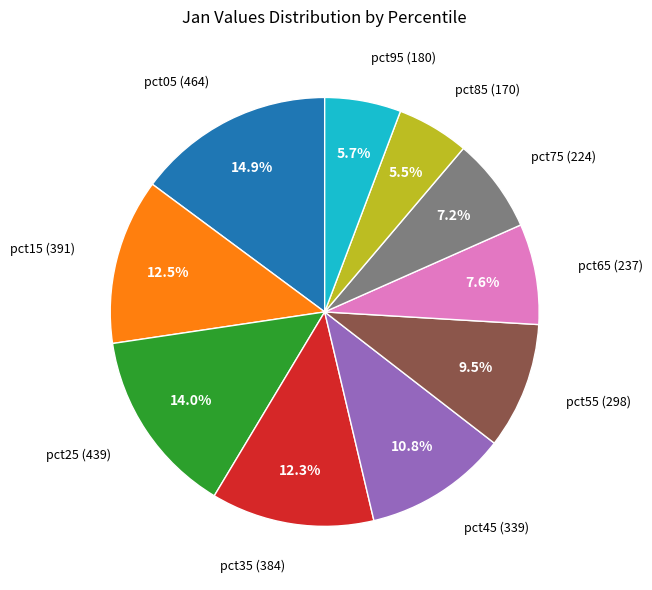

Does any single category account for the majority?

No